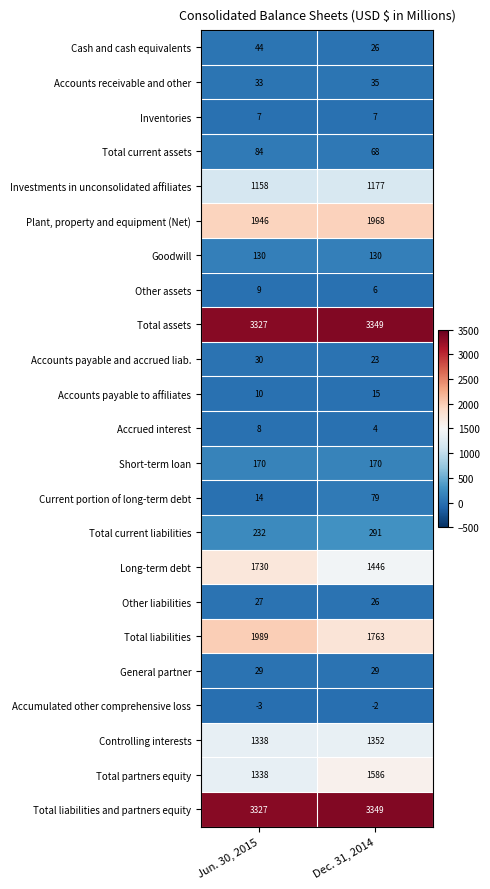

The value of Controlling interests at Jun. 30, 2015 is 1338. True or false?

True